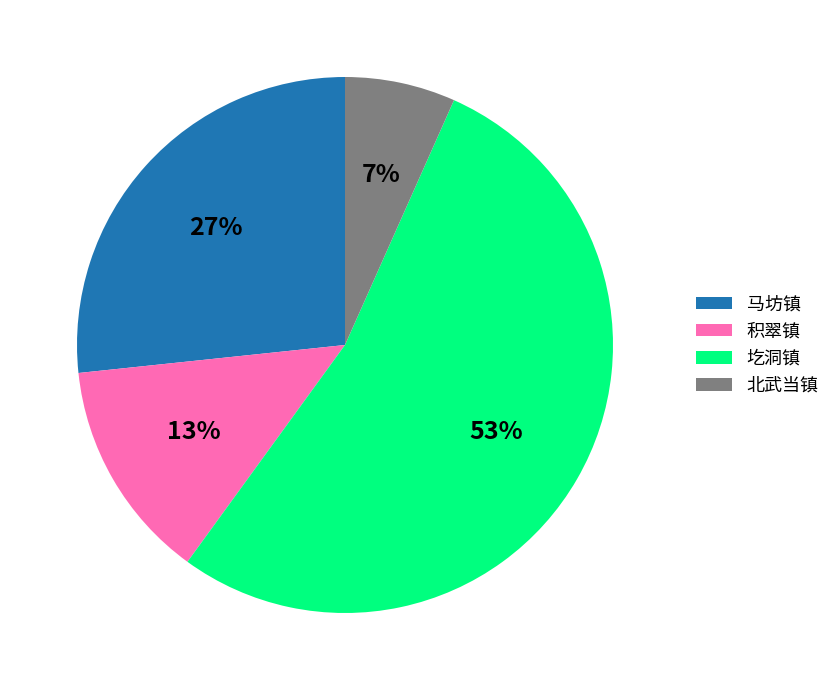

Count the number of slices in the pie.

4